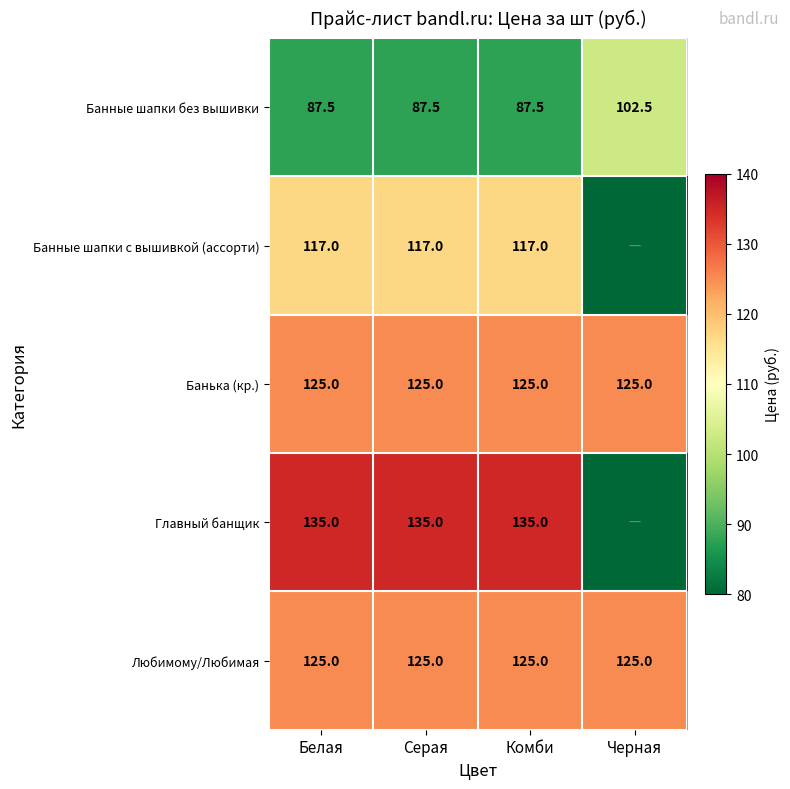

Is it true that Банные шапки с вышивкой (ассорти) equals 117.0 at Серая?

True